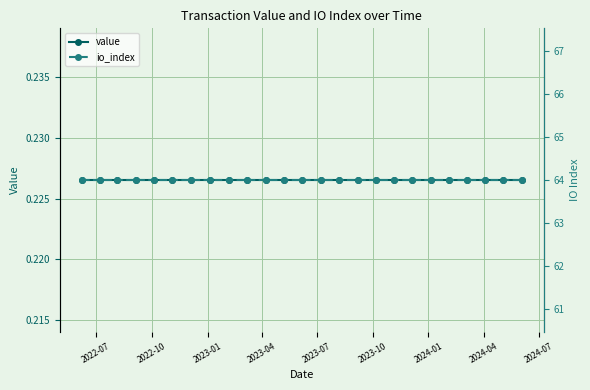

Reading right to left, transcribe all the data shown in this chart.

value: 0.2	0.2	0.2	0.2	0.2	0.2	0.2	0.2	0.2	0.2	0.2	0.2	0.2	0.2	0.2	0.2	0.2	0.2	0.2	0.2	0.2	0.2	0.2	0.2	0.2
io_index: 64.0	64.0	64.0	64.0	64.0	64.0	64.0	64.0	64.0	64.0	64.0	64.0	64.0	64.0	64.0	64.0	64.0	64.0	64.0	64.0	64.0	64.0	64.0	64.0	64.0